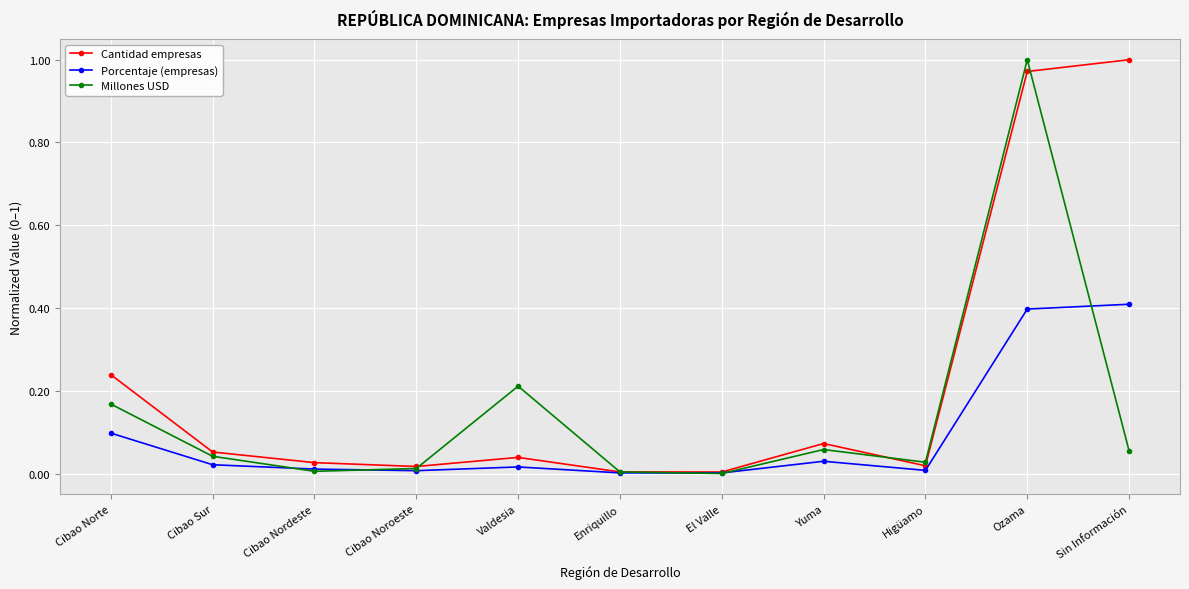

Is the value of Porcentaje (empresas) at Higüamo greater than the value of Cantidad empresas at Yuma?

No